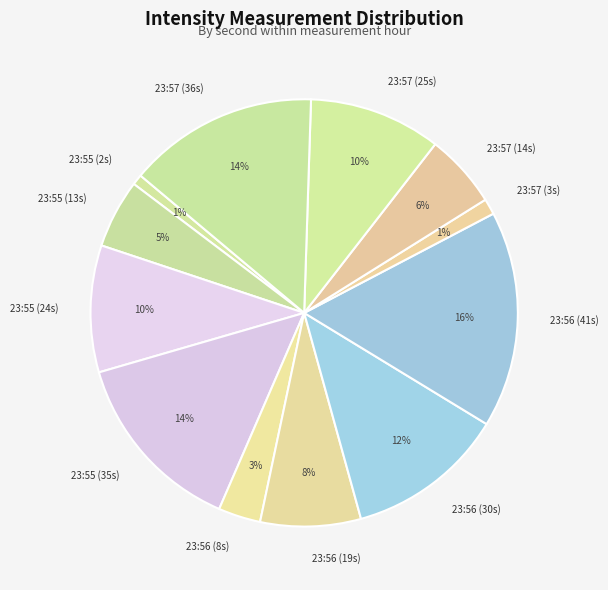

How many slices are in this pie chart?

12